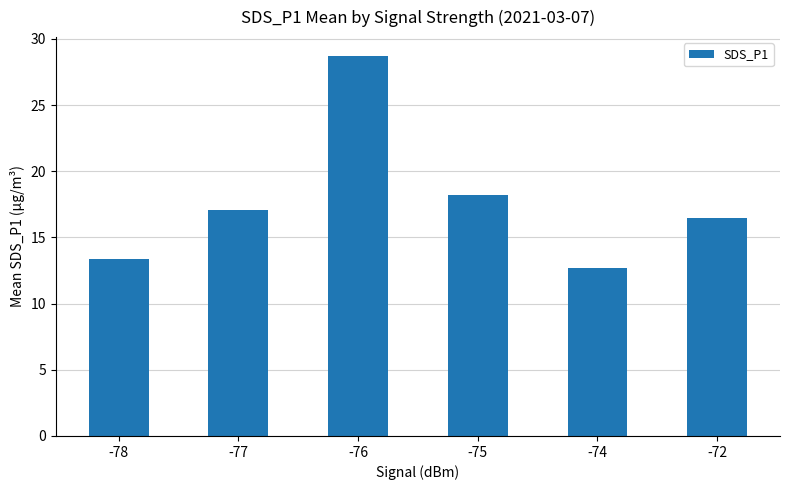

At which label is the value closest to 20?

-75